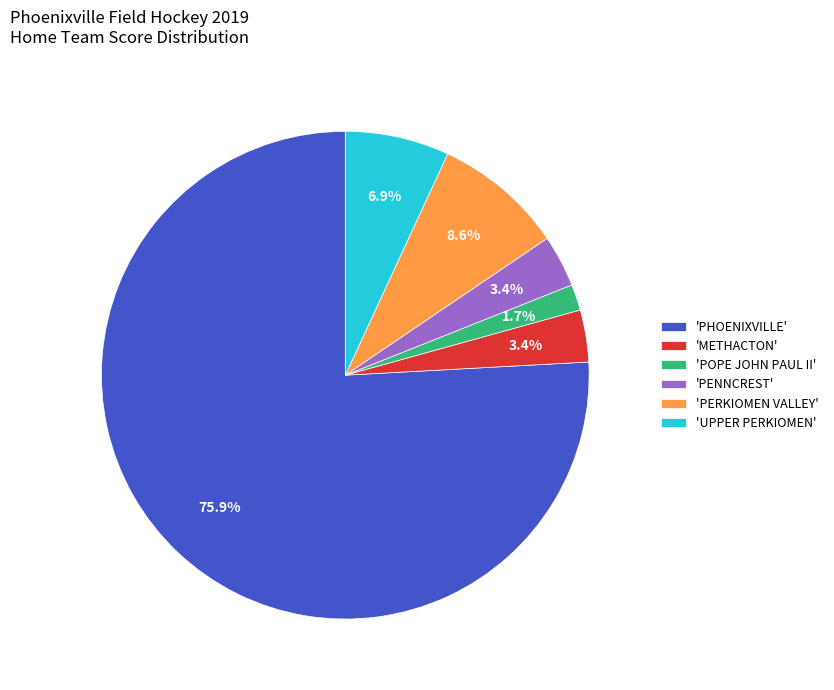

What is the total percentage of 'PERKIOMEN VALLEY' and 'UPPER PERKIOMEN'?

15.5%